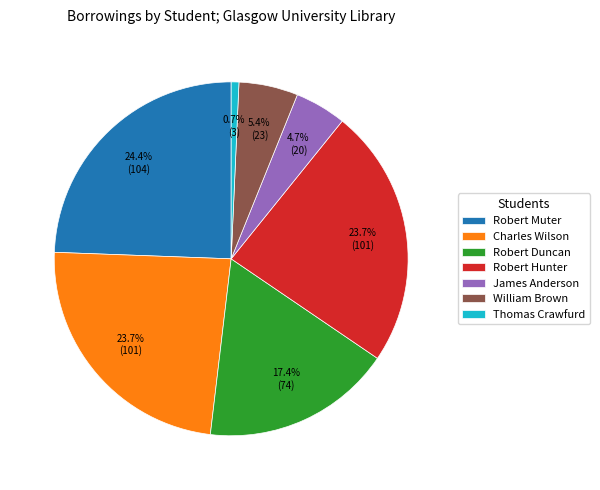

To the nearest percent, what percentage of the pie is Robert Muter?

24%